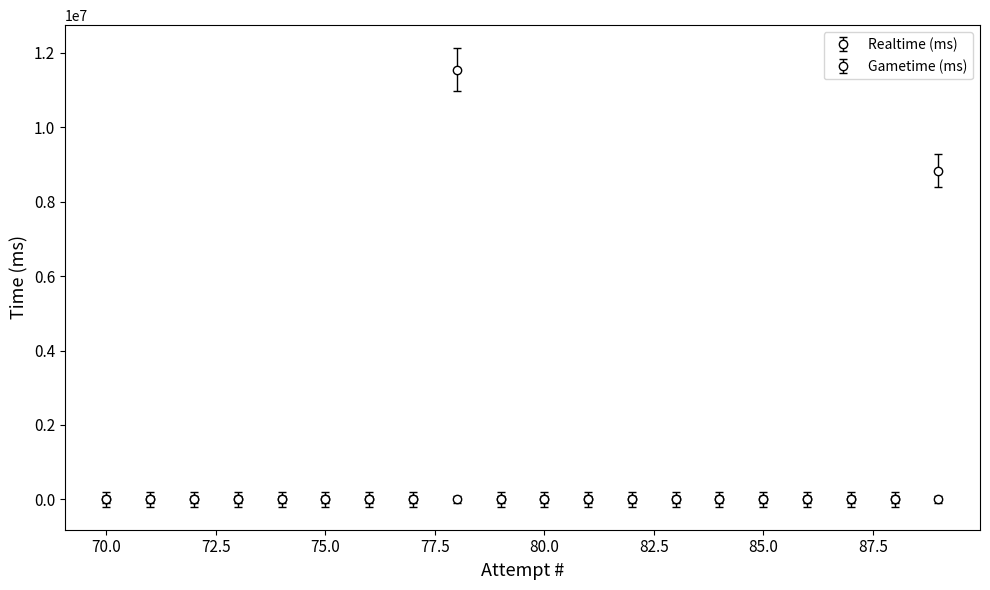

What is the difference between the second highest and second lowest values?

8827606